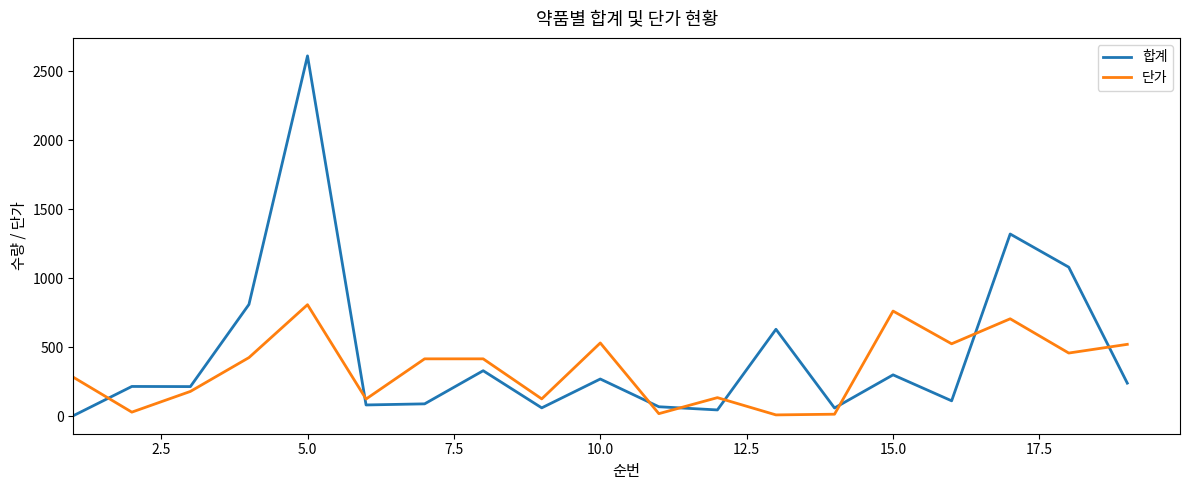

What are all the series names shown in the legend?

합계, 단가